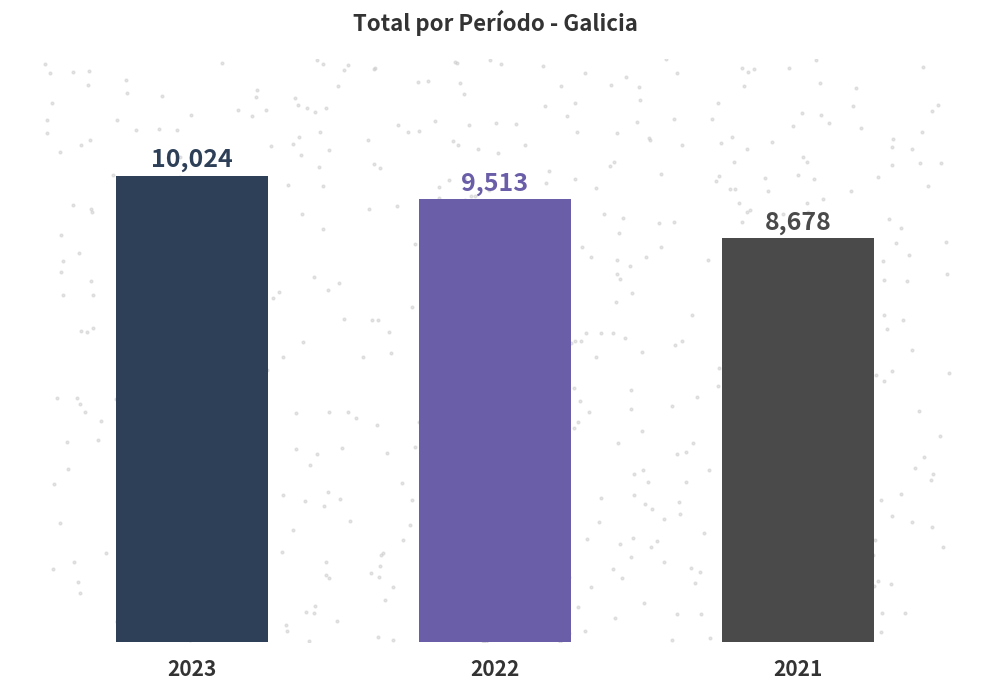

Approximately how many times larger is the value at 2021 compared to 2023?

0.9